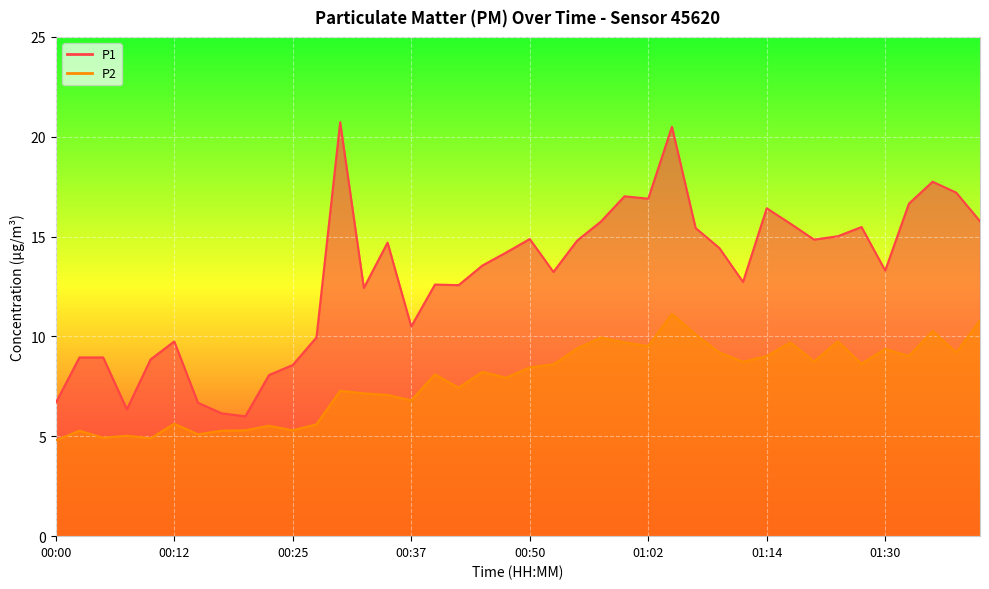

True or false: P1 has a value of 6.0 at 00:20.

True